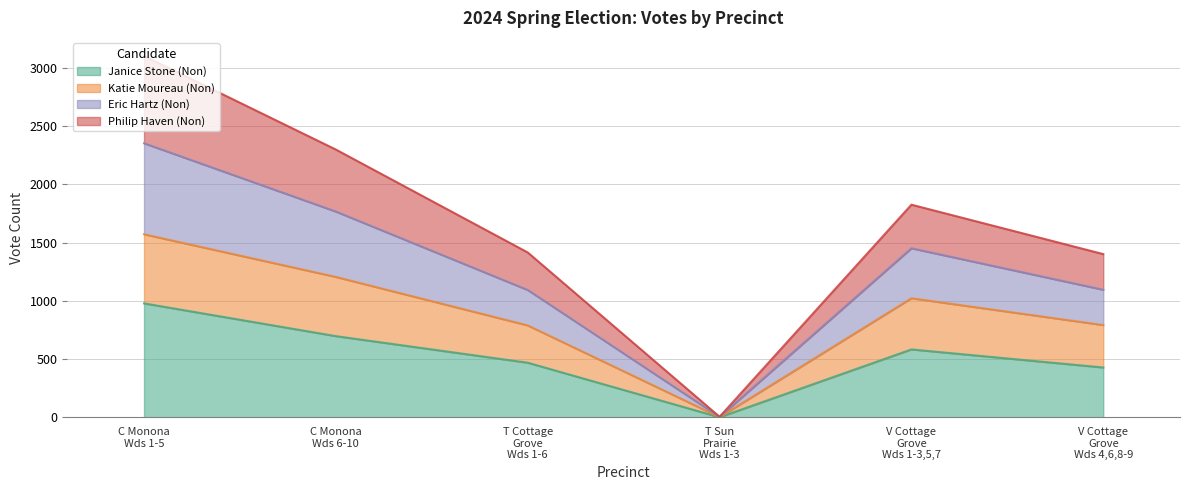

What is the highest value of the Janice Stone (Non) series?

979